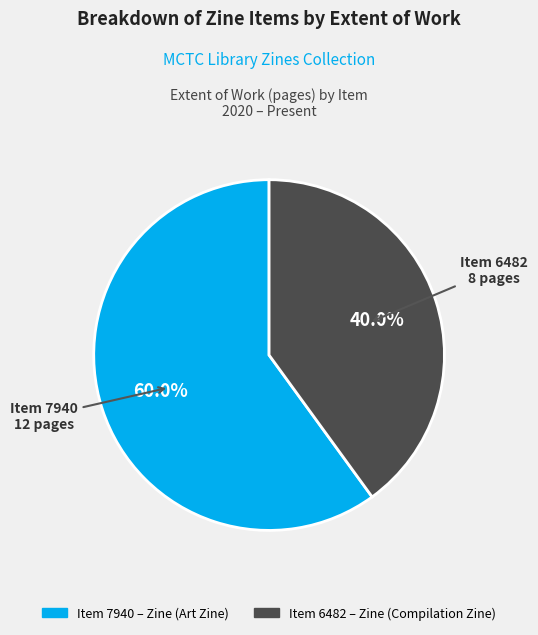

Is there a majority slice in this chart?

Yes